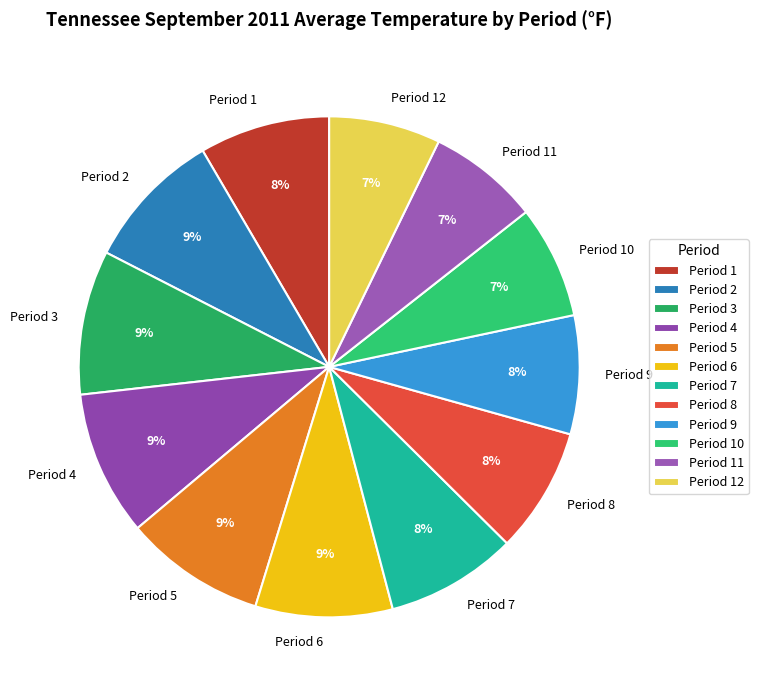

Do Period 7 and Period 3 together represent more than half of the pie?

No